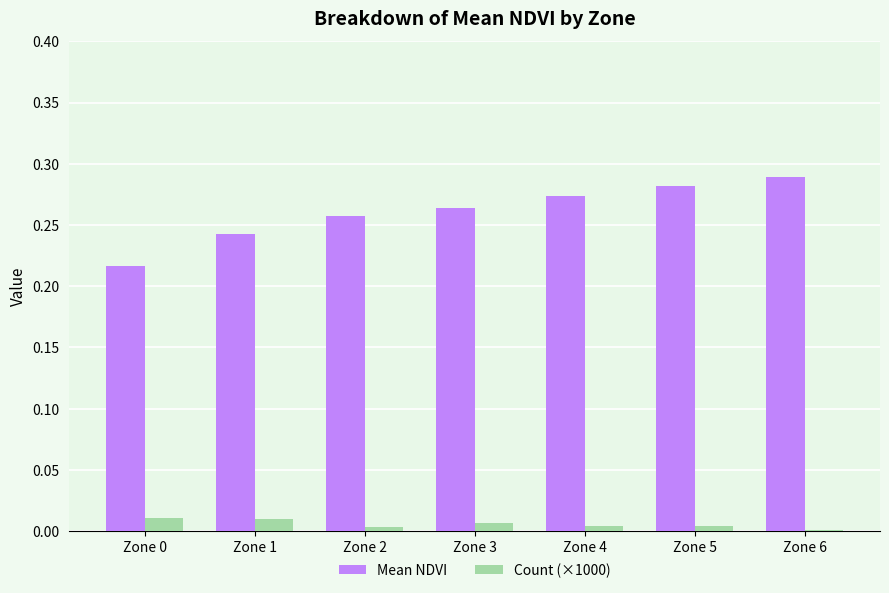

What is the sum of the Mean NDVI values at Zone 0 and Zone 6?

0.5